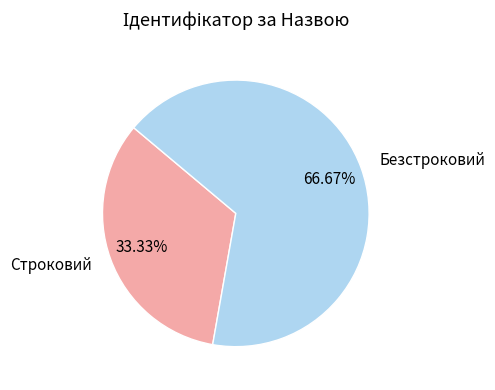

To the nearest percent, what is the average slice percentage?

50%